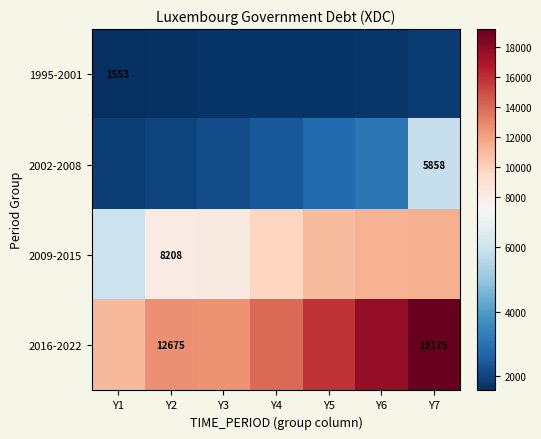

What is the minimum value shown in the chart?

1553